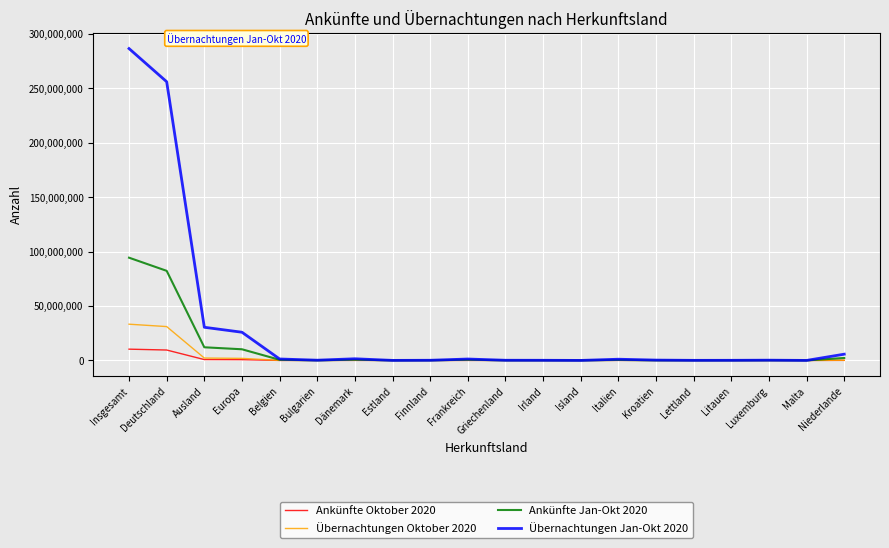

What is the difference between the Übernachtungen Oktober 2020 values at Insgesamt and Kroatien?

33270371